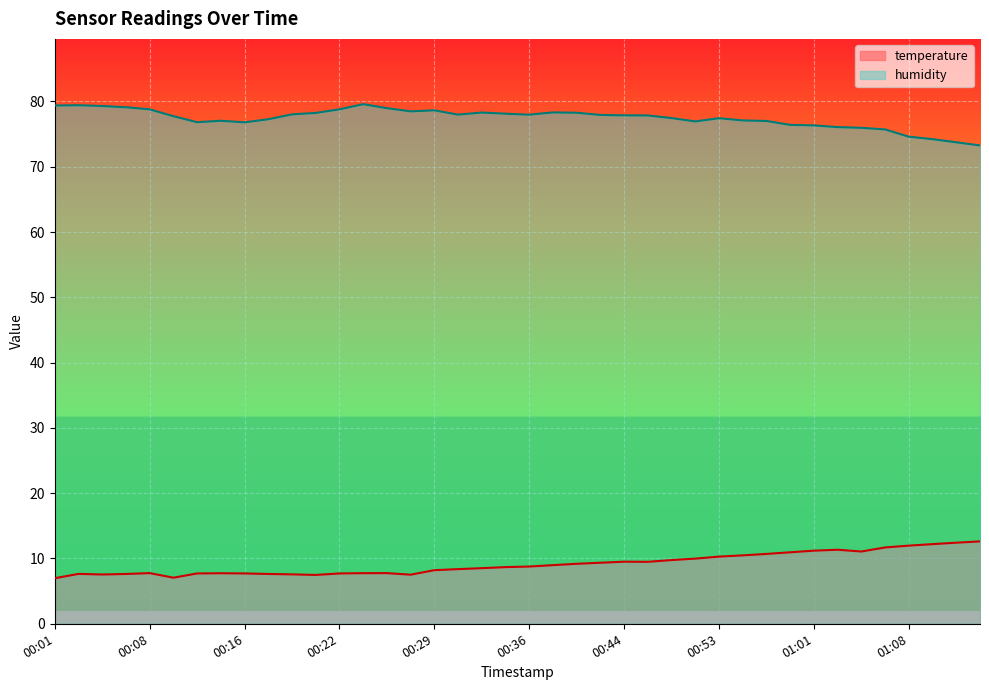

The temperature series shows 5.4 at 01:06. True or false?

False